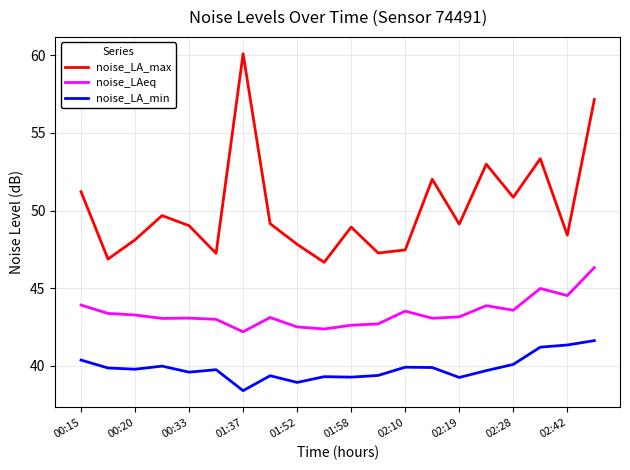

Which series has the largest total across all categories?

noise_LA_max